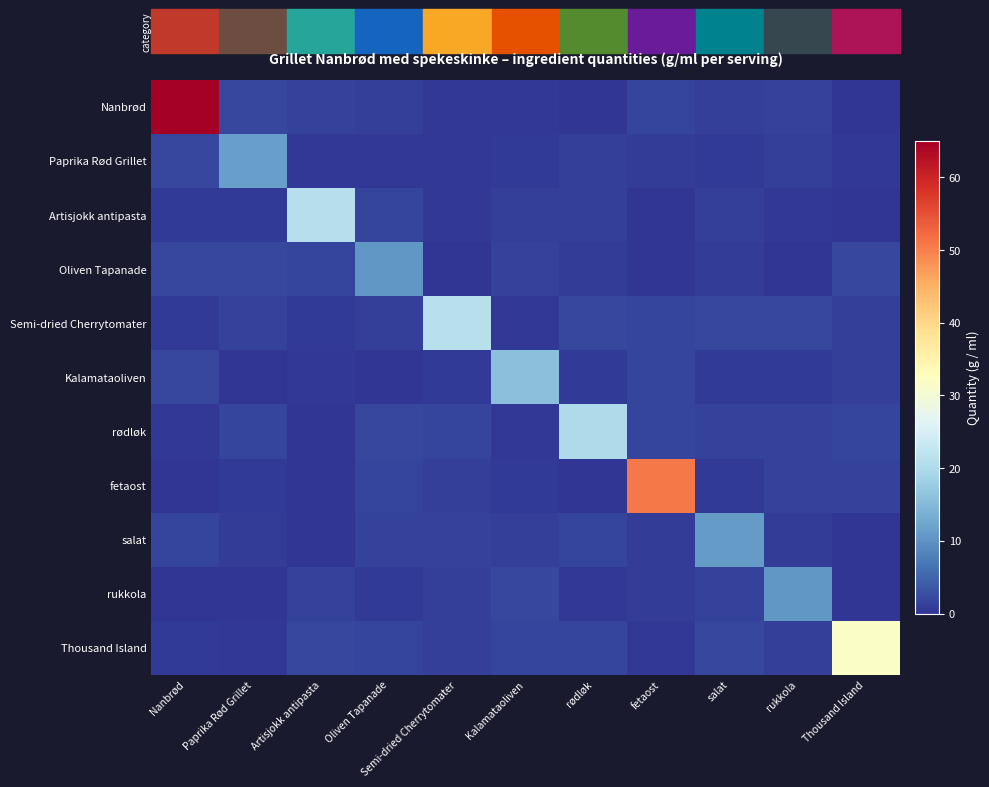

List the series in order of their peak value, highest first.

Nanbrød, fetaost, Thousand Island, Semi-dried Cherrytomater, Artisjokk antipasta, rødløk, Kalamataoliven, Paprika Rød Grillet, salat, Oliven Tapanade, rukkola